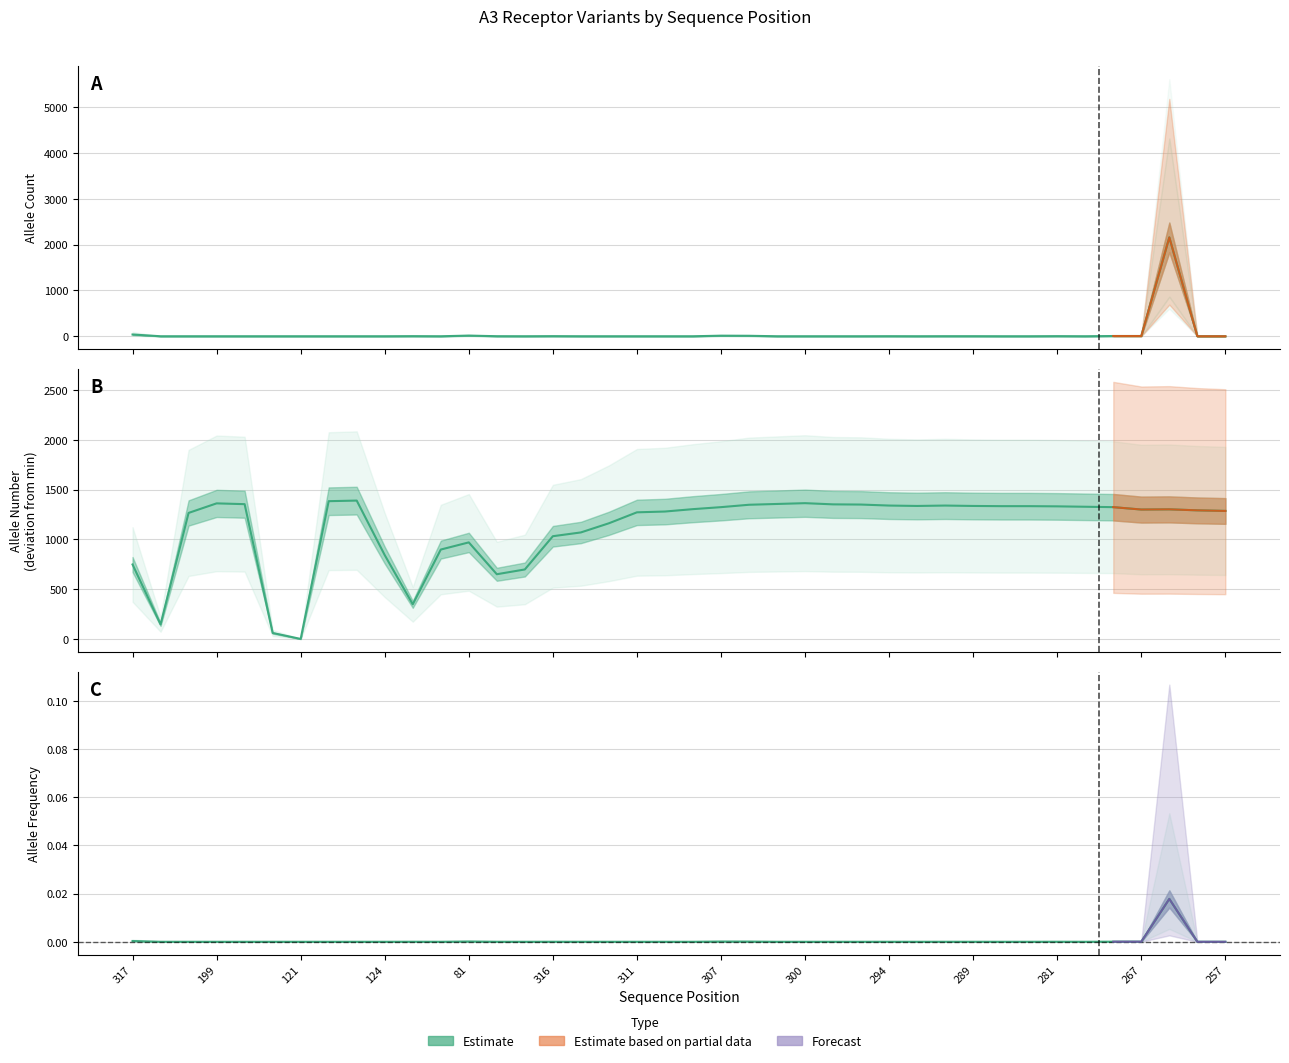

Which category has the highest value in the allele_count series?

37